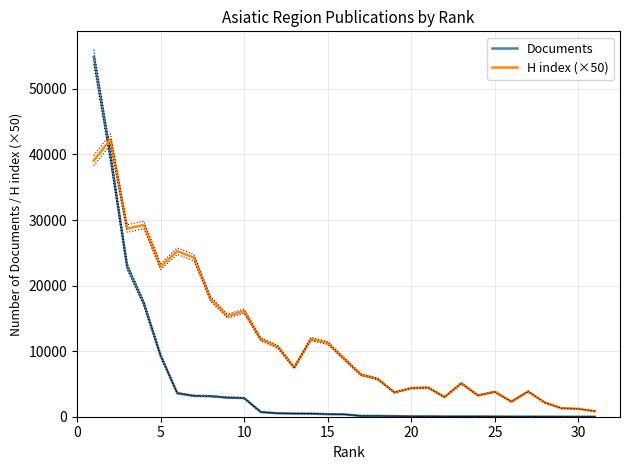

At 20, list the series in order from largest to smallest.

H index (×50), Documents